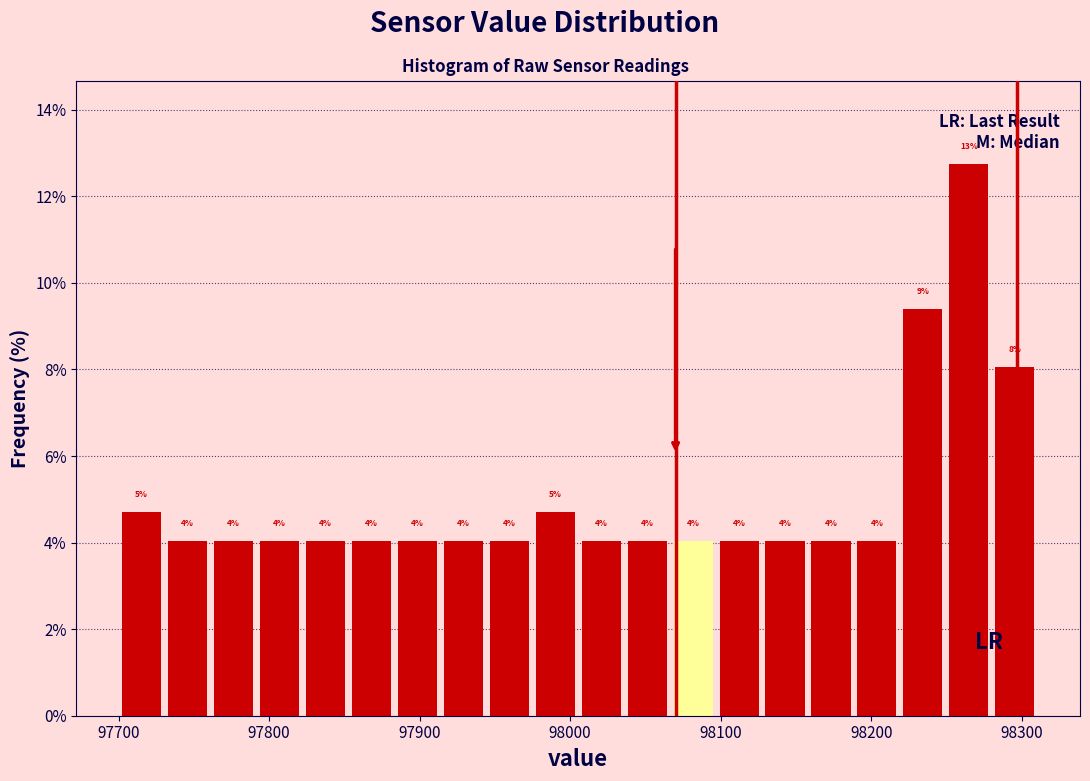

Around what value on the x-axis is the tallest bar? Give the approximate position of its centre, as read against the axis.

98260